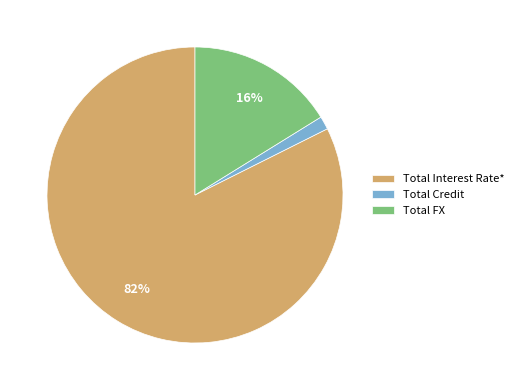

To the nearest percent, what percentage of the pie is Total FX?

16%